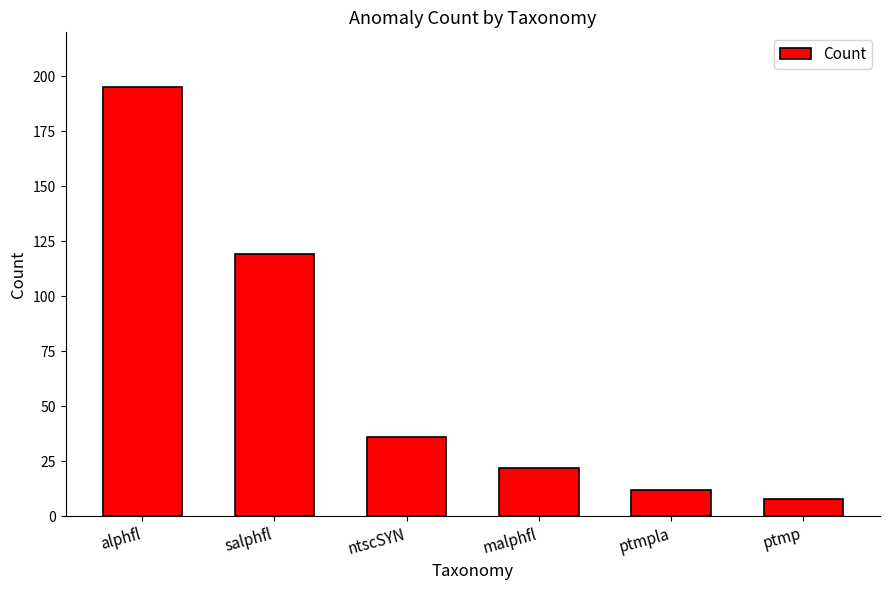

At which category does the chart reach its minimum across all series?

ptmp